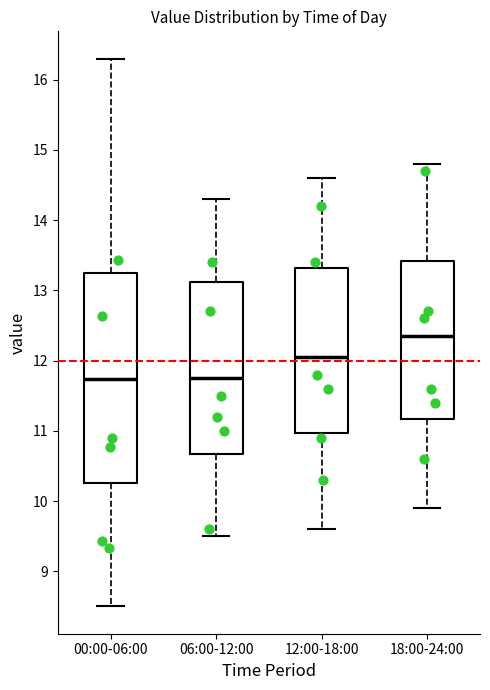

Comparing the boxes themselves (not the whiskers), which one is the tallest?

00:00-06:00